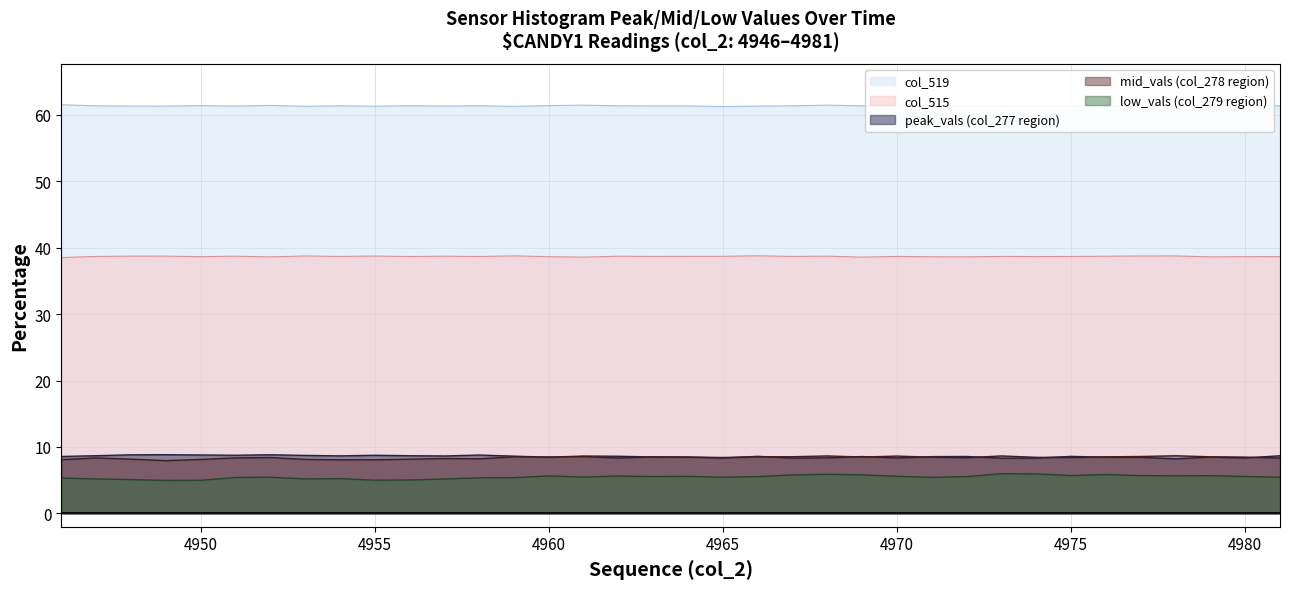

True or false: col_519 has more than 1 points higher than both neighbors.

True